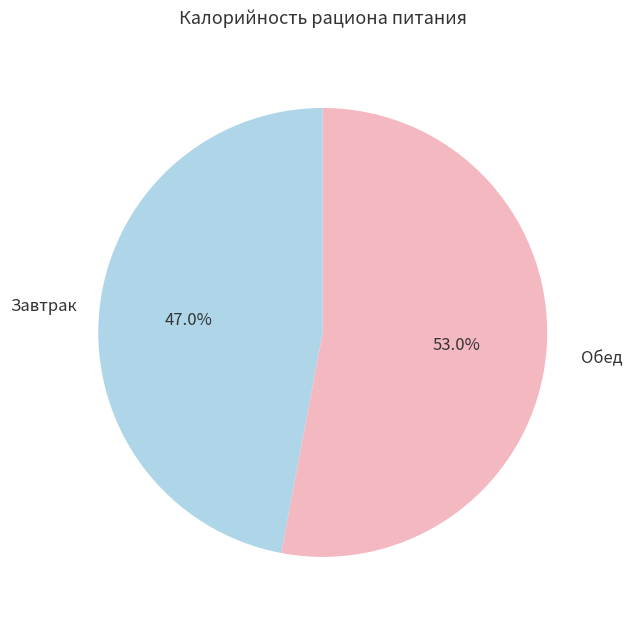

How many segments does this pie chart have?

2